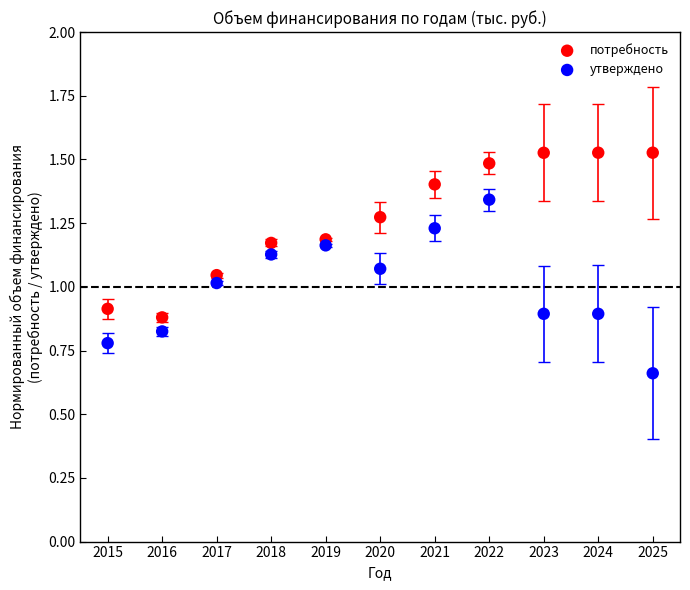

Which series has the largest Y range (max minus min)?

утверждено